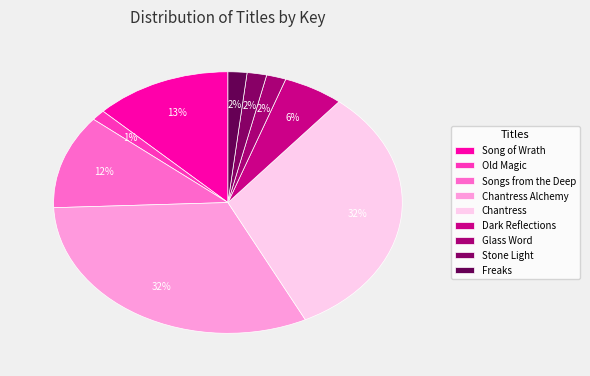

Is the sum of Chantress Alchemy and Old Magic greater than half?

No